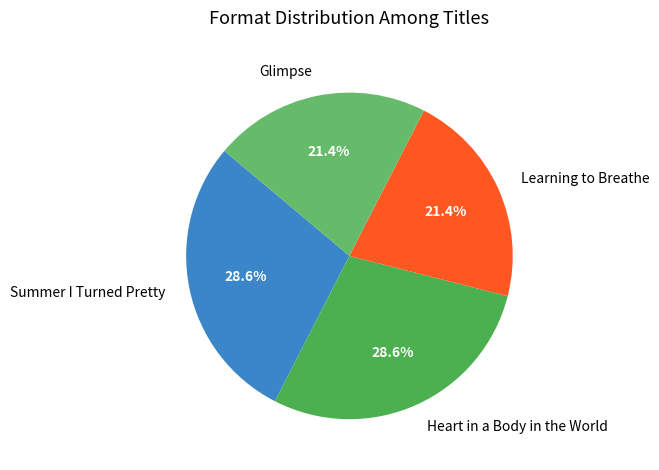

What is the ratio of the value at Summer I Turned Pretty to the value at Glimpse?

1.3